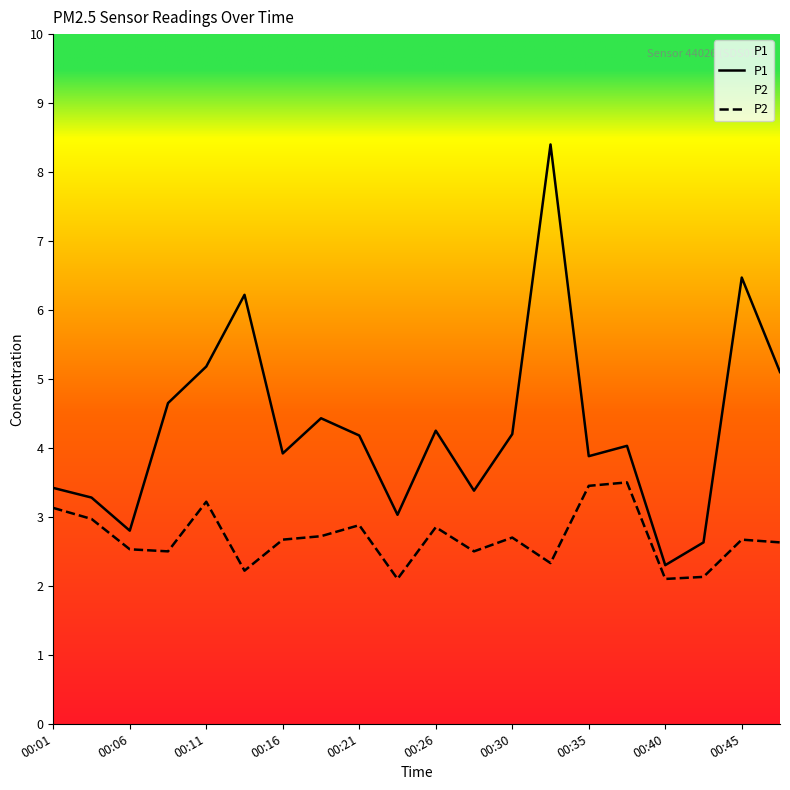

How many data points does each series have?

20